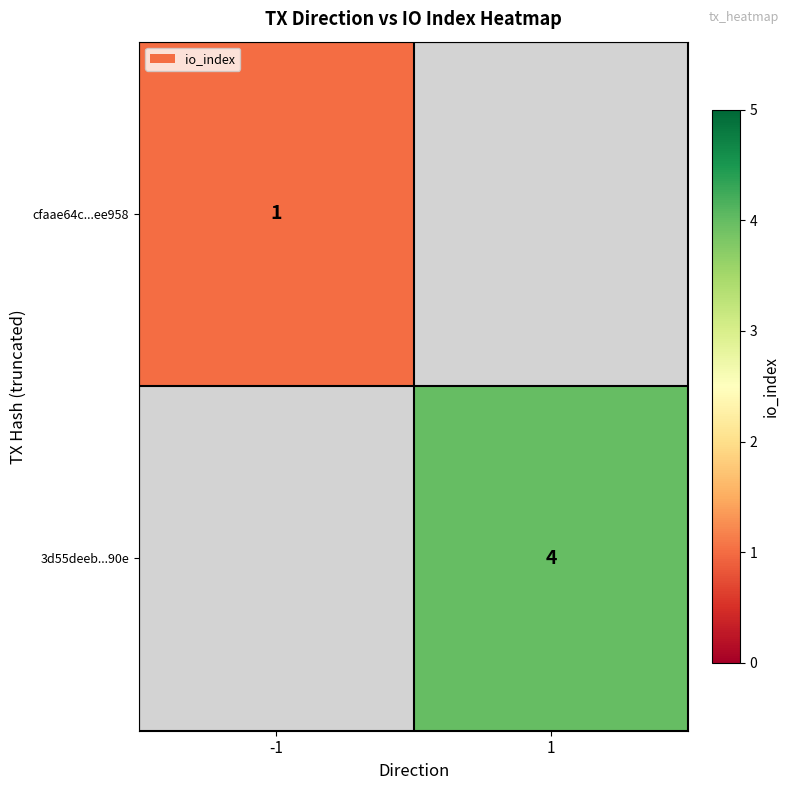

At how many categories does at least one series exceed 2?

1